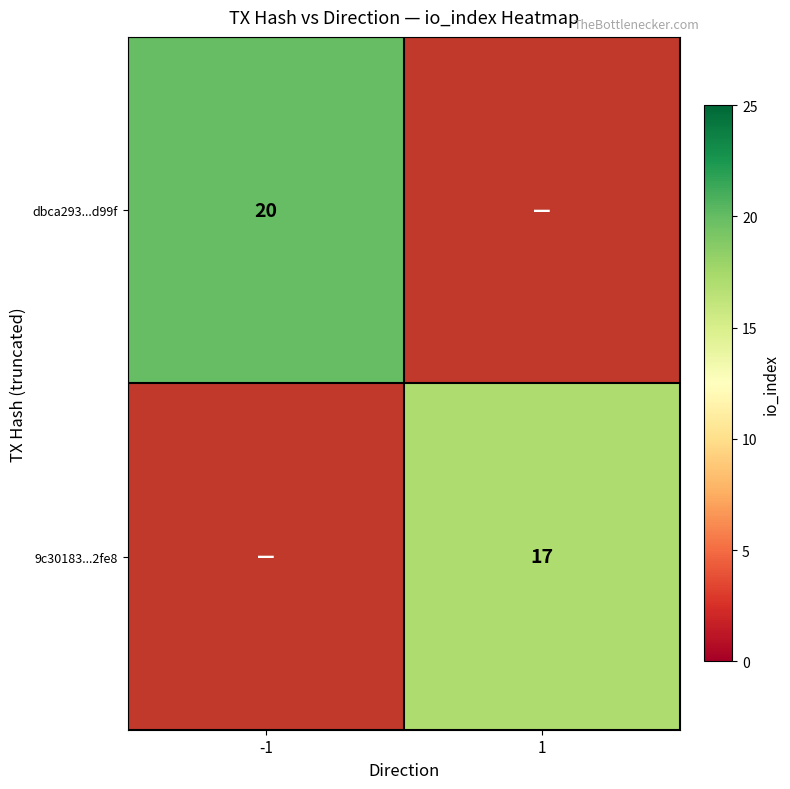

Is it true that dbca293...d99f equals 33 at -1?

False